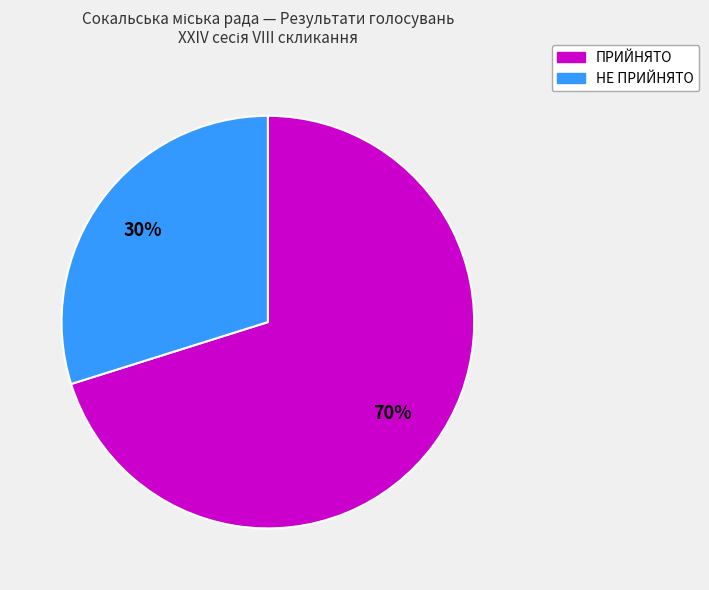

Which category accounts for the majority?

ПРИЙНЯТО